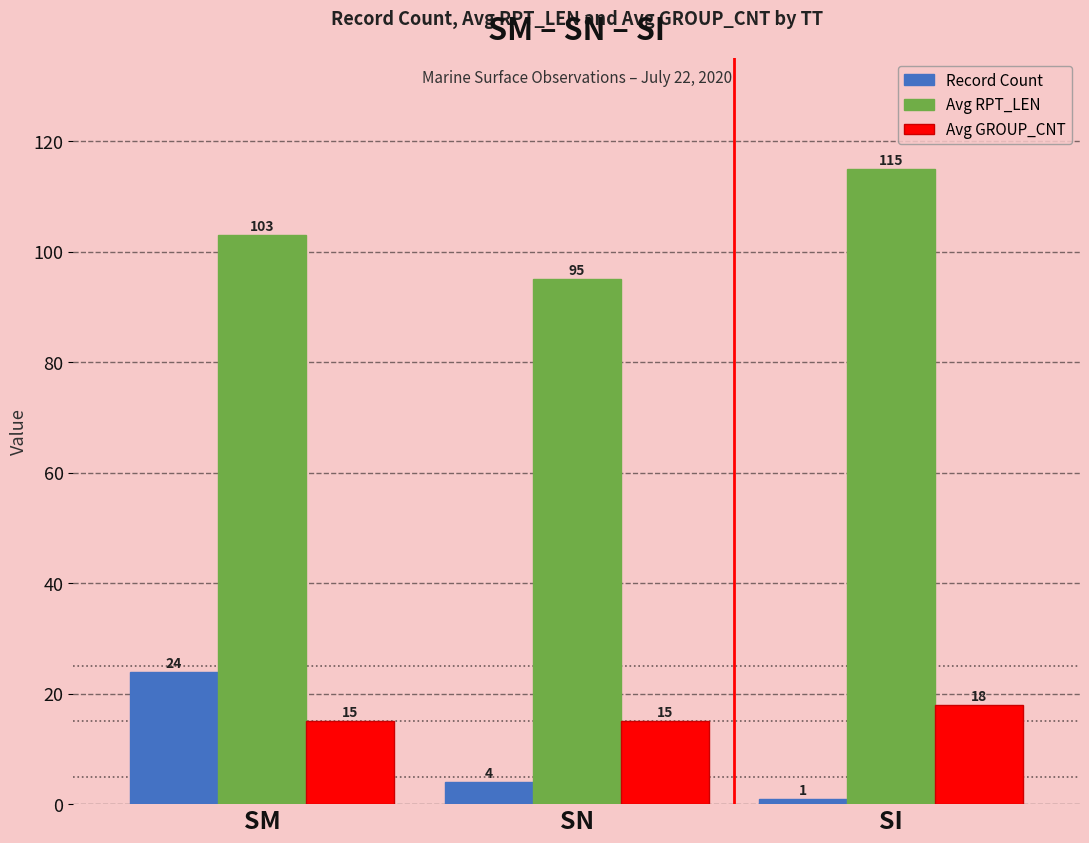

What is the difference between the maximum and minimum values in the Avg RPT_LEN series?

20